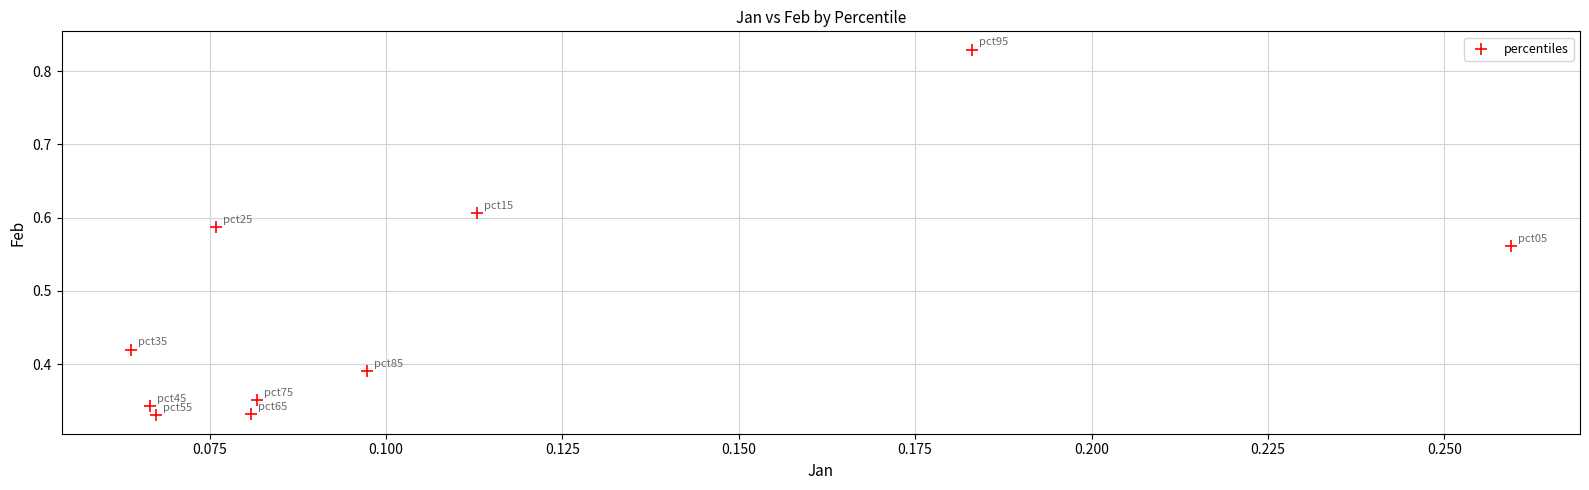

What is the range of Y values (max minus min)?

0.5